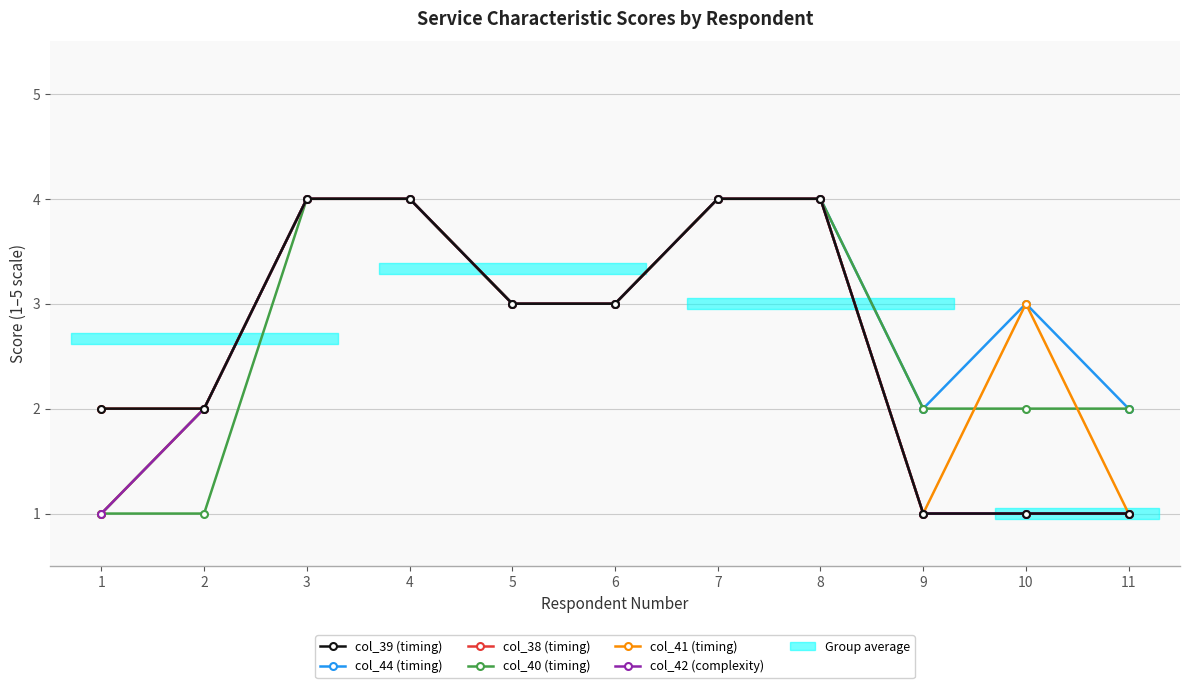

At which category does col_44 (timing) reach its first local valley?

9